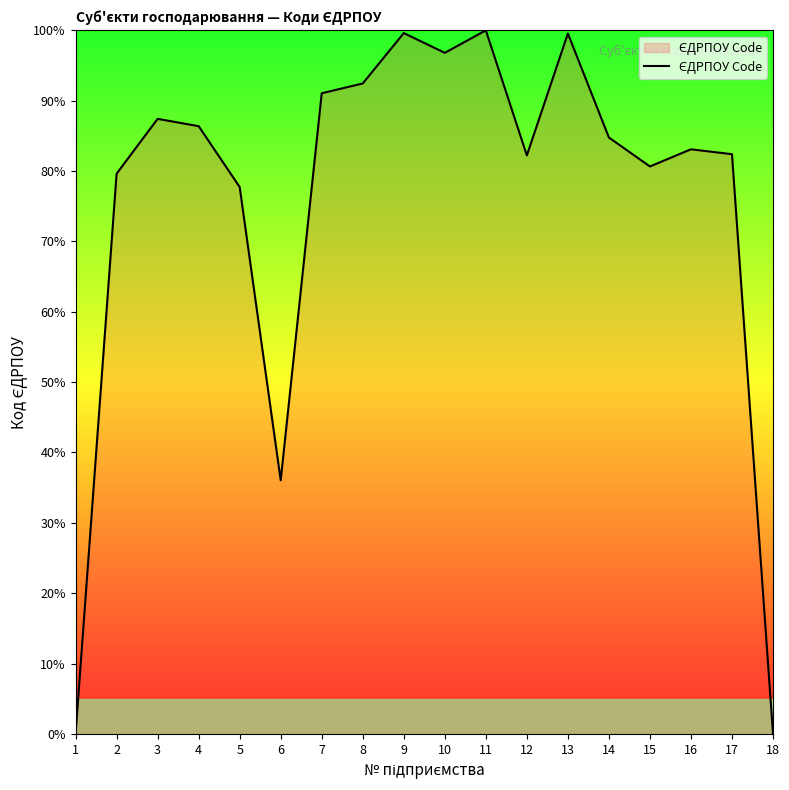

What is the average value?

75.5